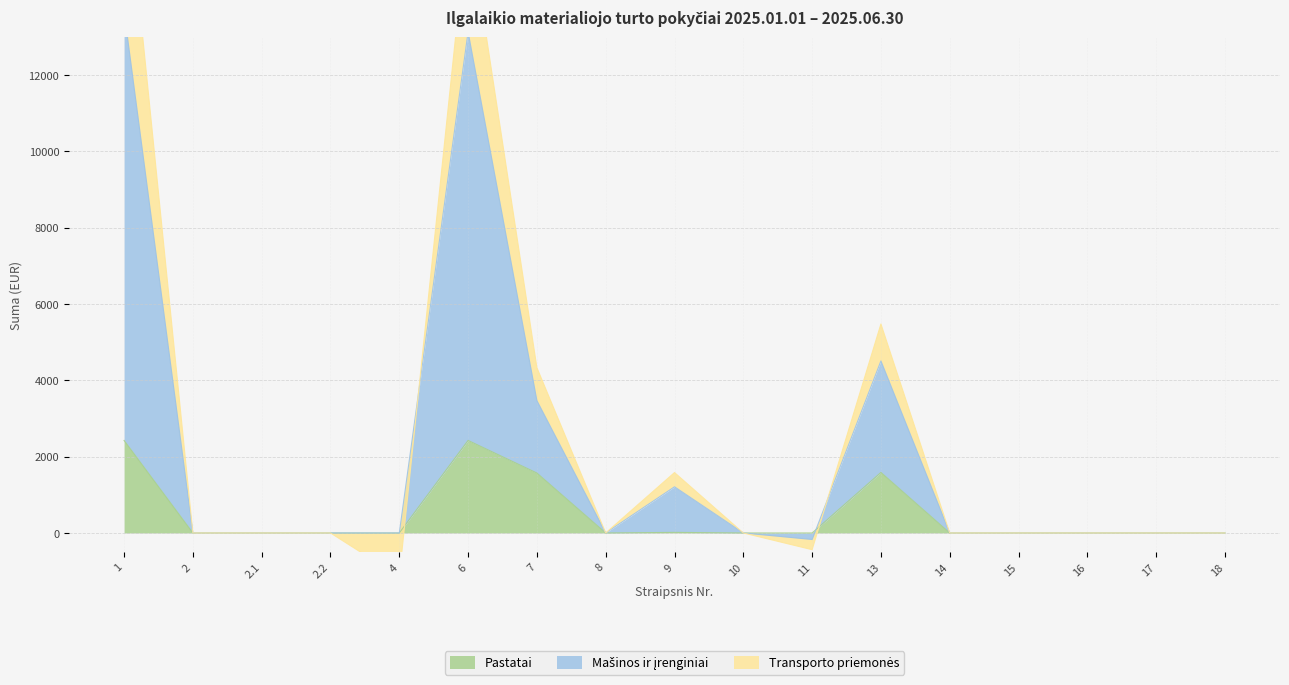

What is the greatest value displayed?

13672.3